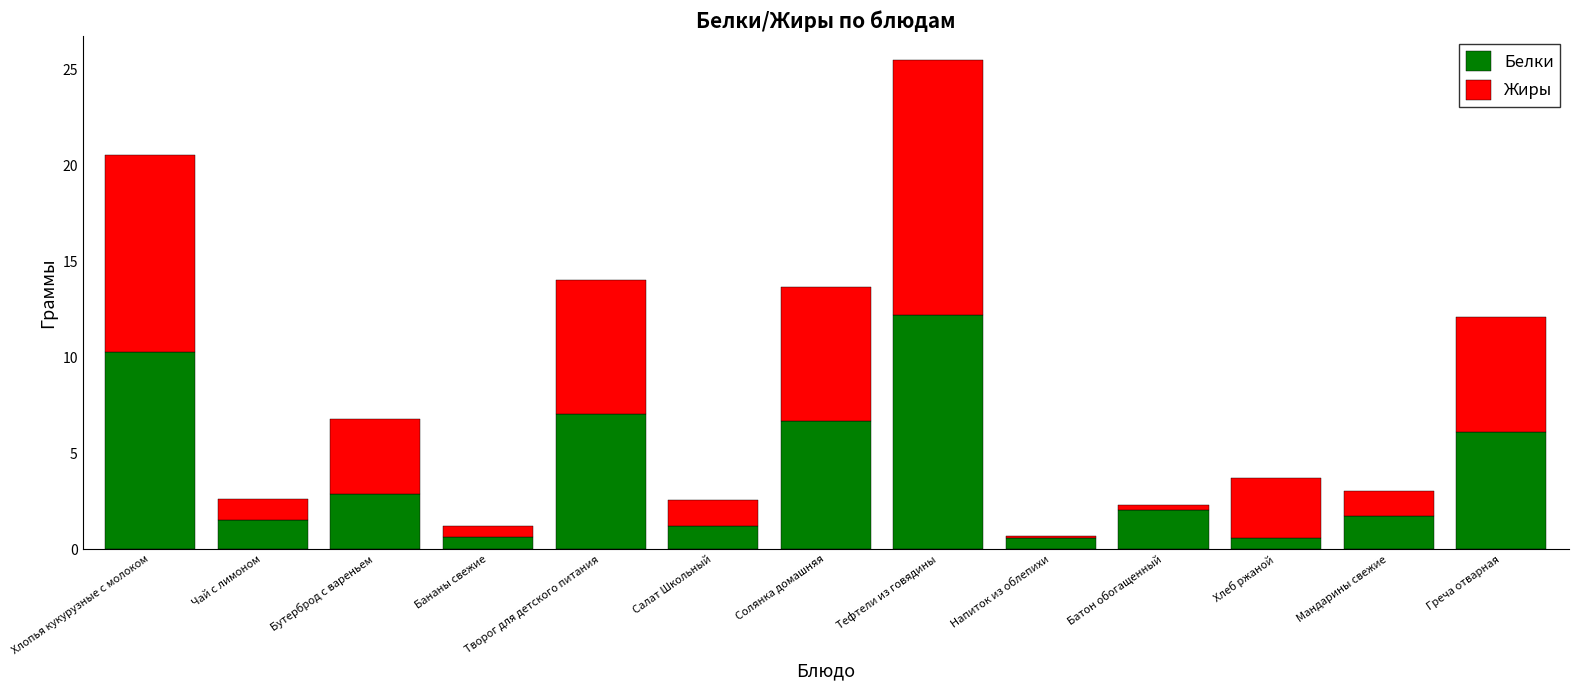

Is it true that Белки equals 2.9 at Бутерброд с вареньем?

True